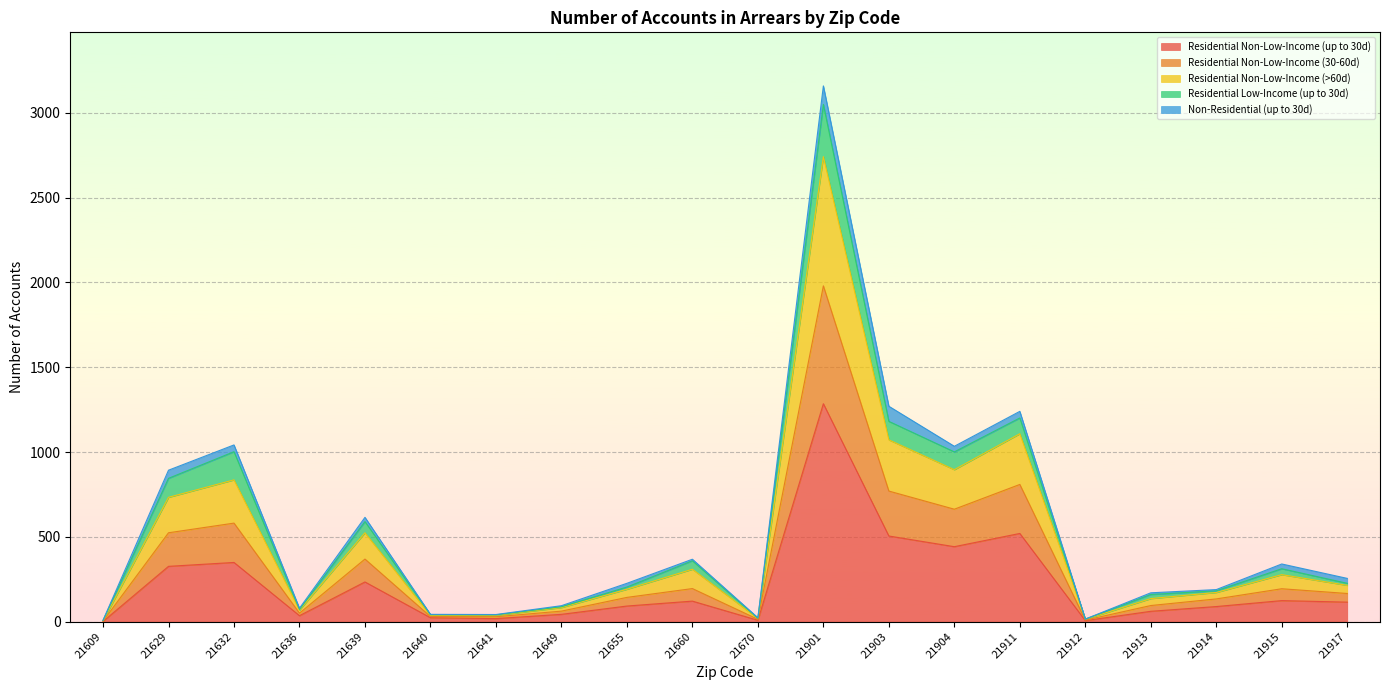

Which has a higher value, 21609 or 21640?

21640